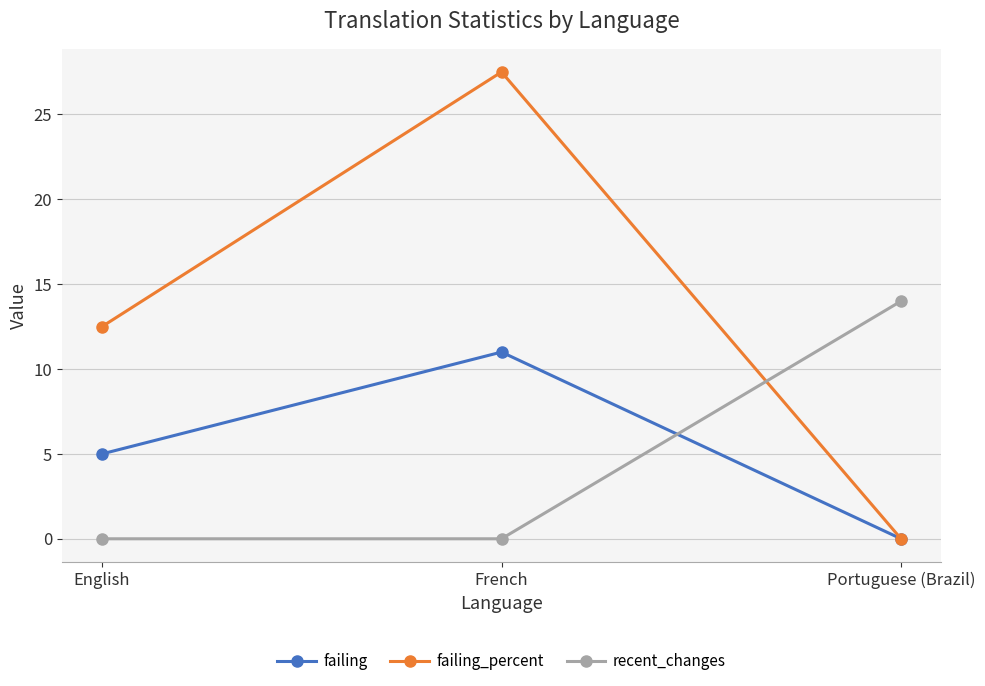

What is the spread (max minus min) of values at Portuguese (Brazil)?

14.0